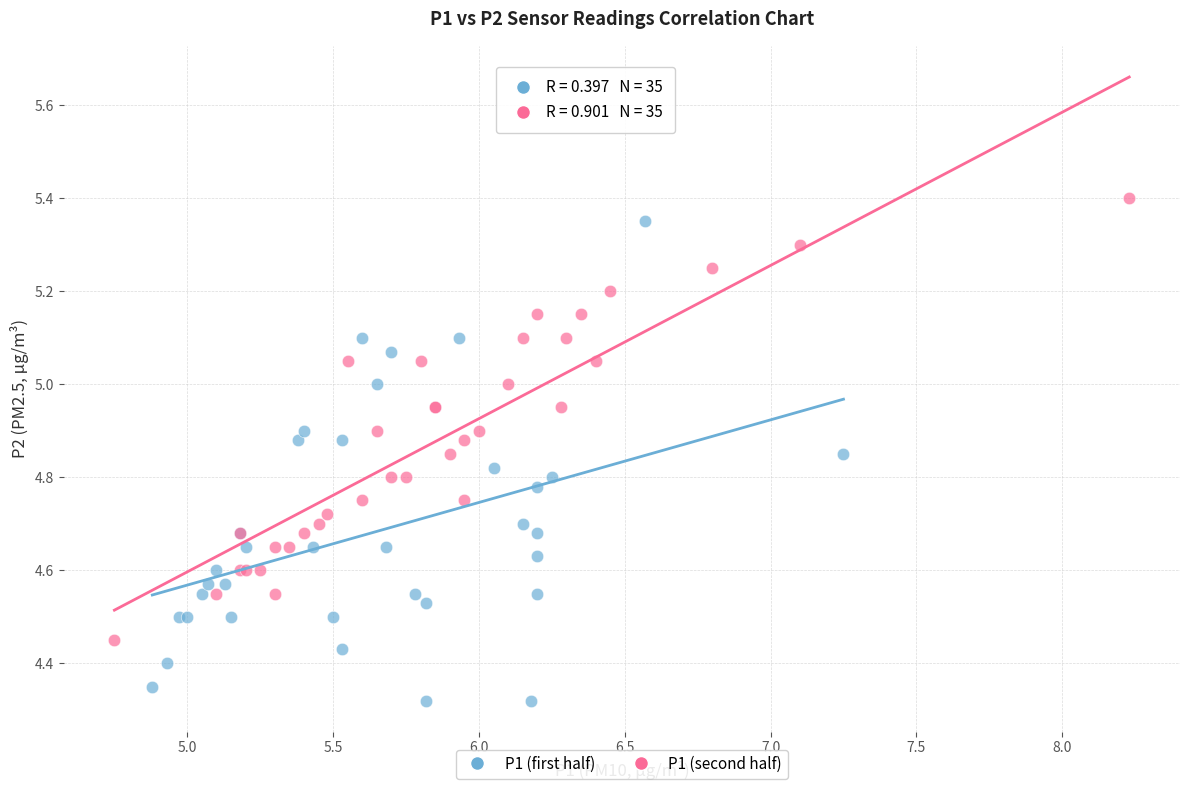

Which series reaches the minimum Y coordinate?

P1 (first half)